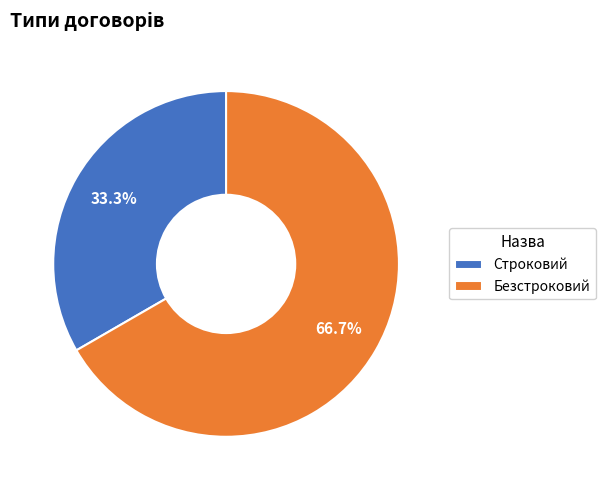

How many slices are in this pie chart?

2